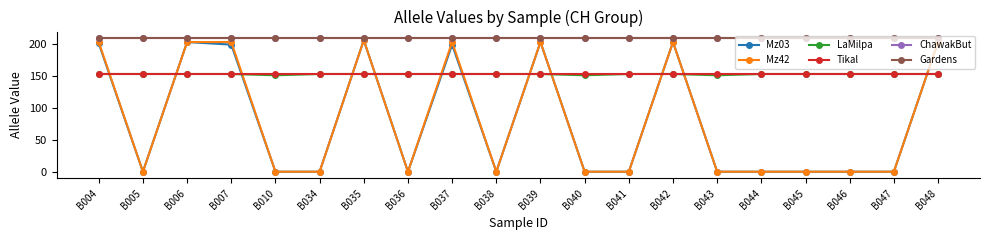

Where do Mz42 and LaMilpa first cross each other?

B004 and B005